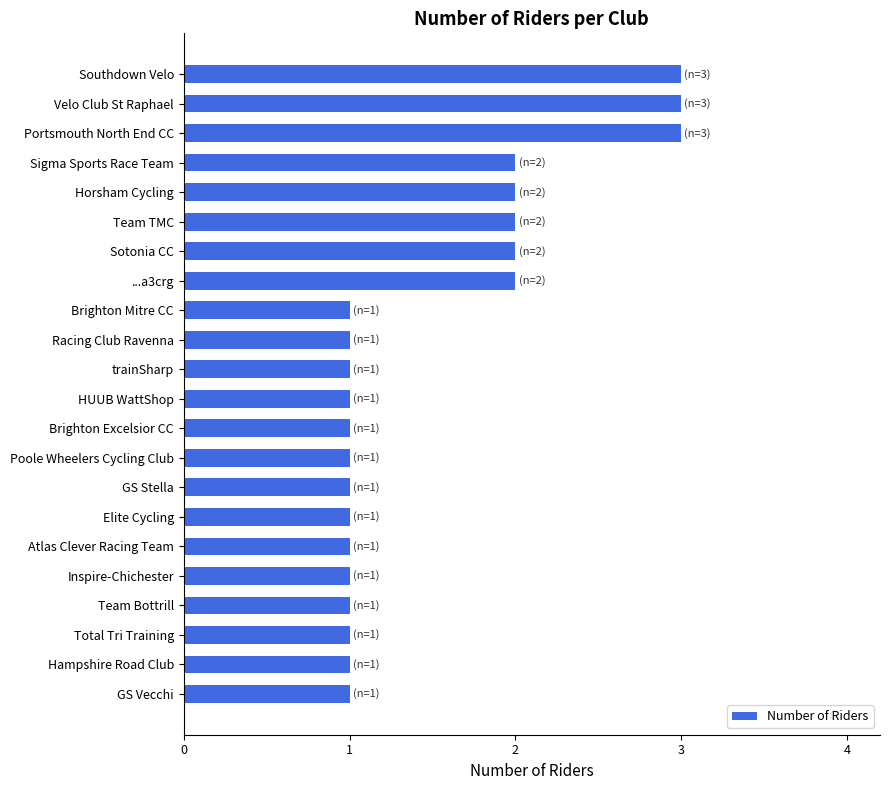

The value at Portsmouth North End CC is 3. True or false?

True